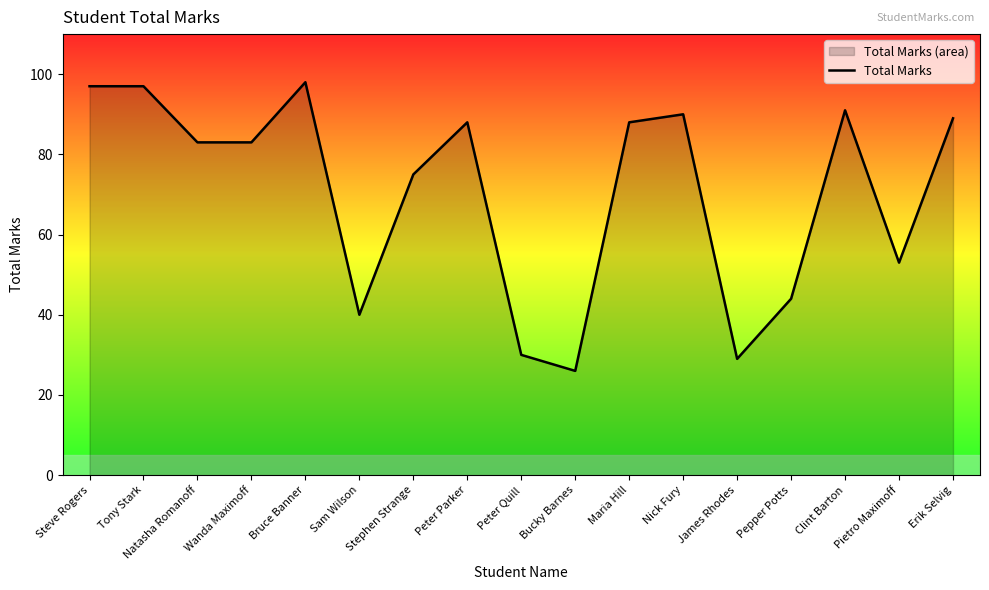

At which label does the data first exceed 83?

Steve Rogers